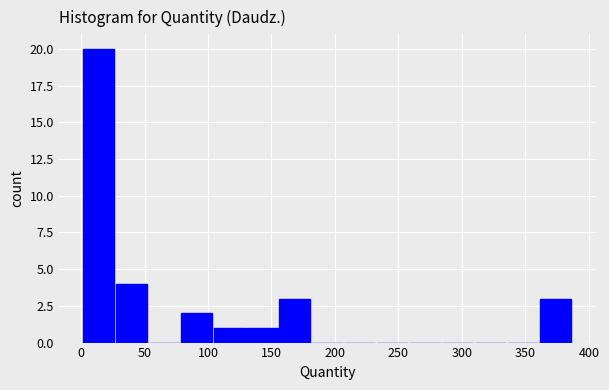

Reading left to right, transcribe this chart: for each bar, give the range it covers on the x-axis and its height. Neither the bar edges nor the heights are printed on the chart, so give them approximately, as read against the axes.

0 to 25: 20
25 to 50: 4
50 to 80: 0
80 to 105: 2
105 to 130: 1
130 to 155: 1
155 to 180: 3
180 to 205: 0
205 to 235: 0
235 to 260: 0
260 to 285: 0
285 to 310: 0
310 to 335: 0
335 to 360: 0
360 to 385: 3